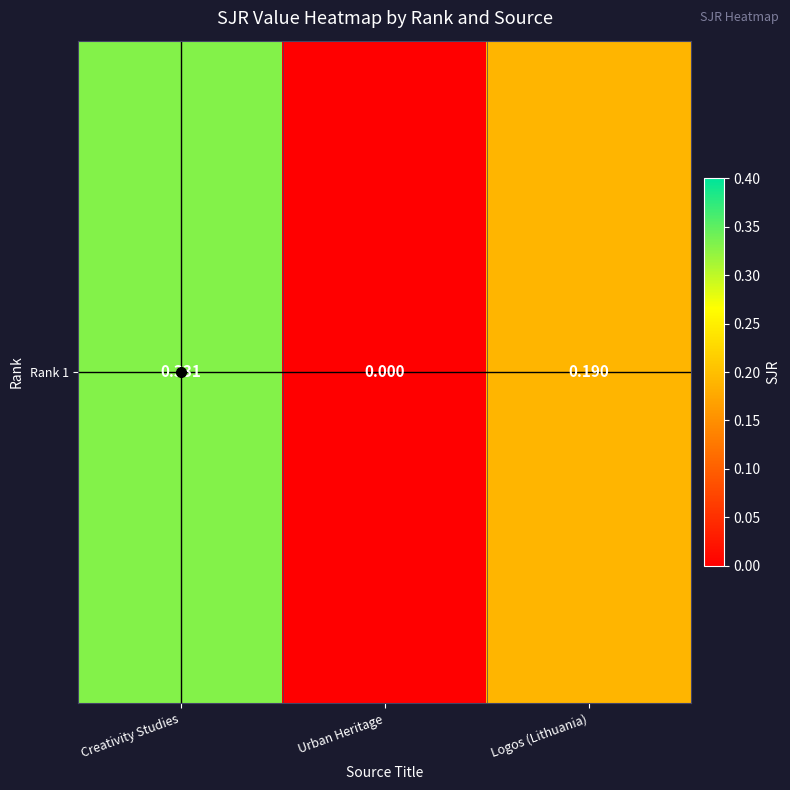

What is the sum of all values?

0.5